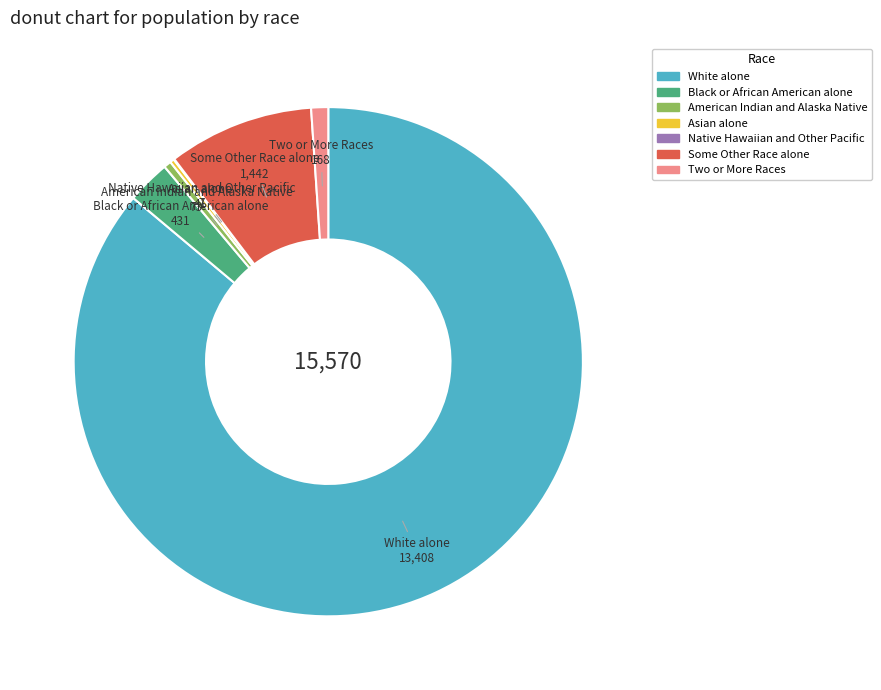

Is it true that American Indian and Alaska Native is 15% of the pie?

False